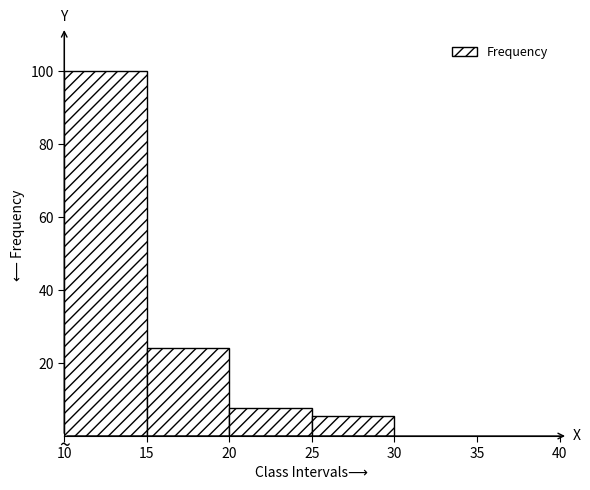

Reading left to right, list every bar in this chart as the range it spans on the x-axis followed by its height. The values are not printed on the chart, so give them approximately, as read against the axis.

10 to 15: 100
15 to 20: 24
20 to 25: 8
25 to 30: 6